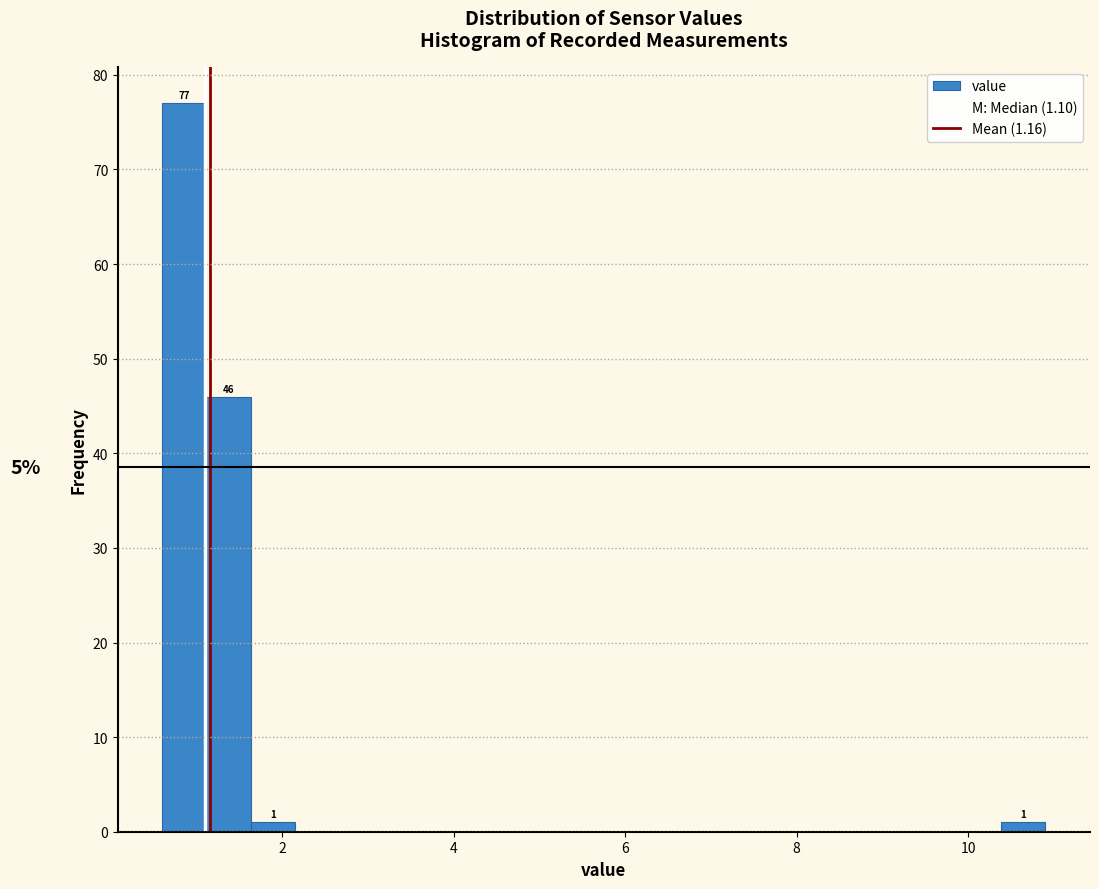

Read against the x-axis, roughly where is the centre of the tallest bar?

0.8